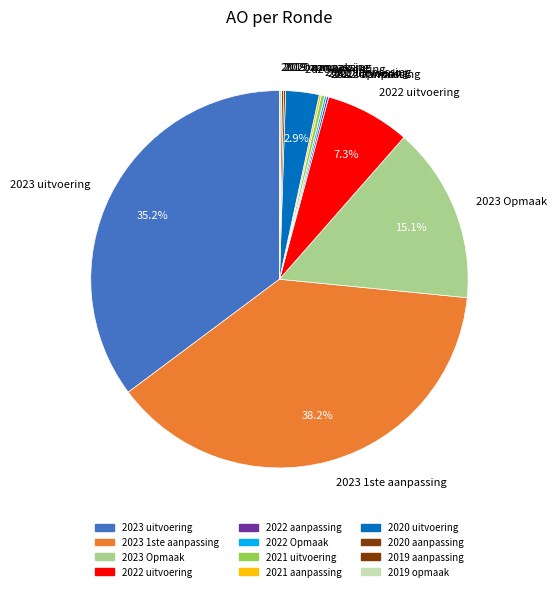

Does 2021 uitvoering represent more than half of the total?

No